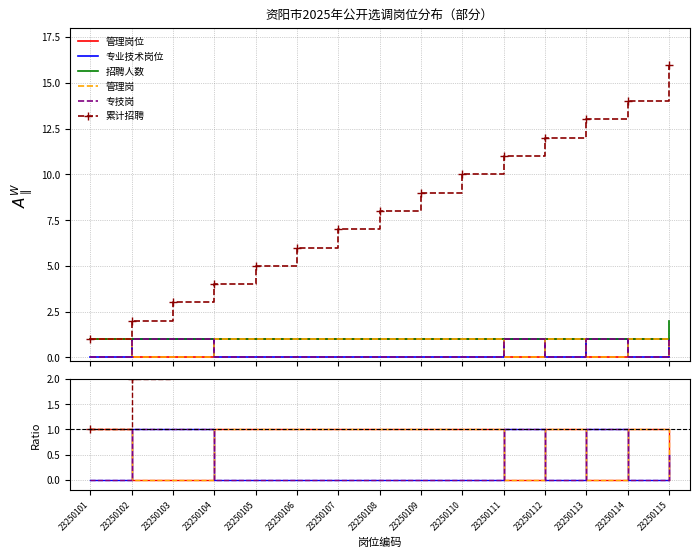

Which series has the widest spread of values?

累计招聘